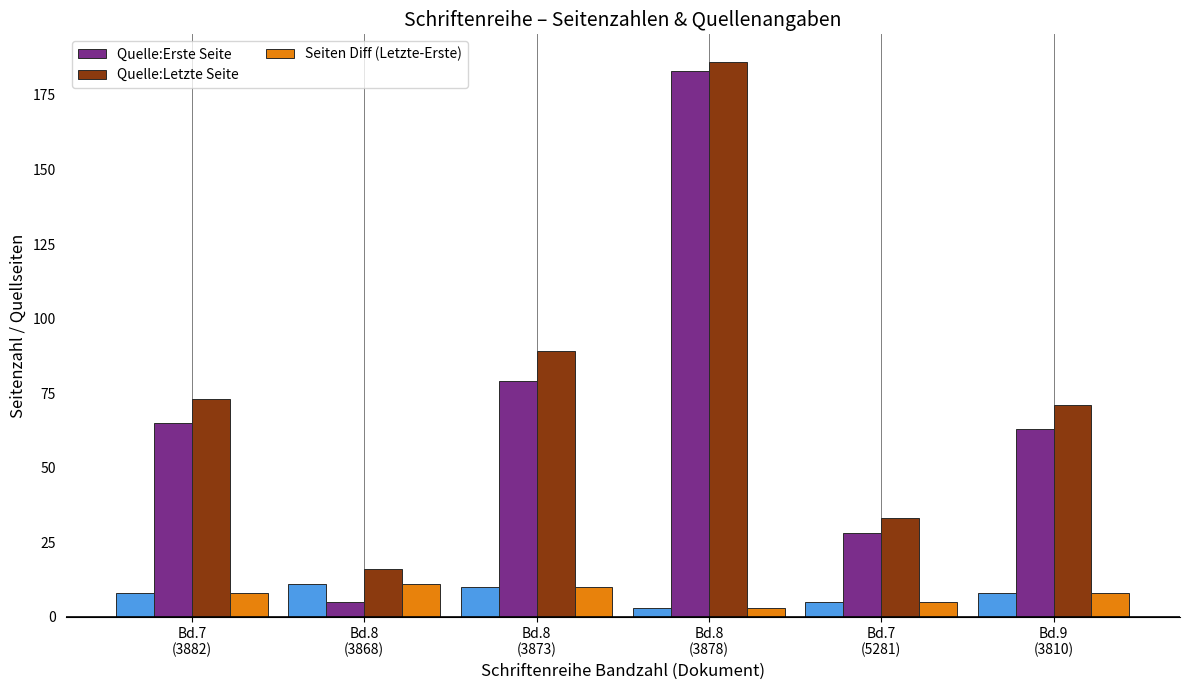

What is the greatest value displayed?

186